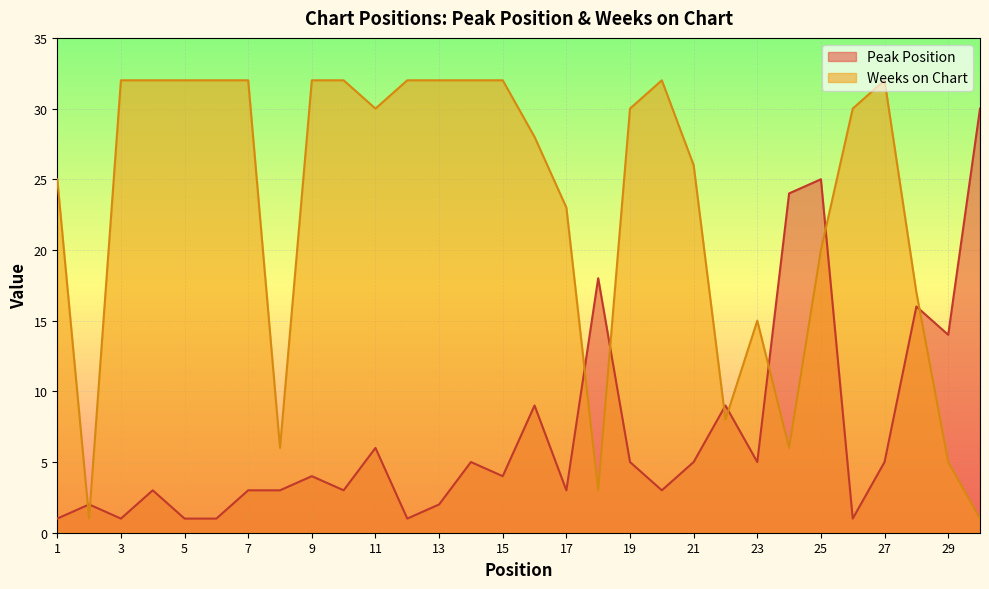

How many lines are shown in the chart?

2